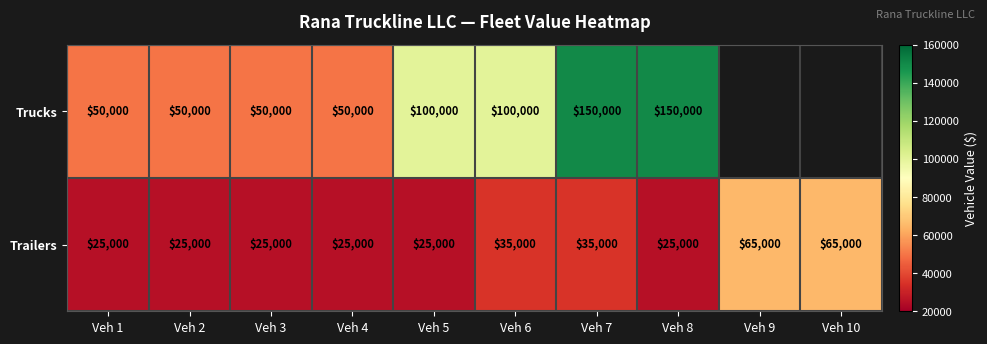

At how many categories does at least one series exceed 91871?

4